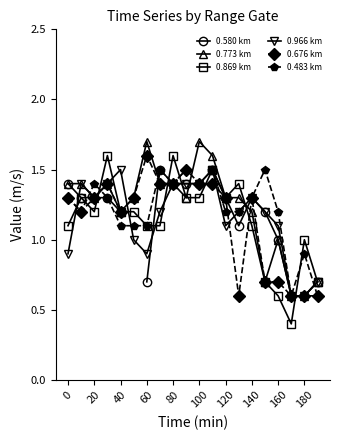

How many series are shown in this chart?

6